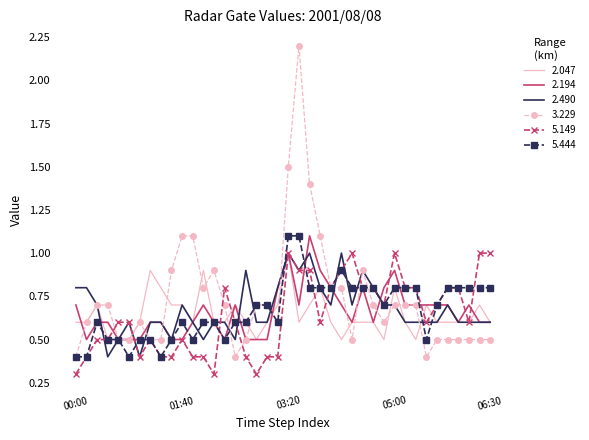

What is the greatest value displayed?

2.2